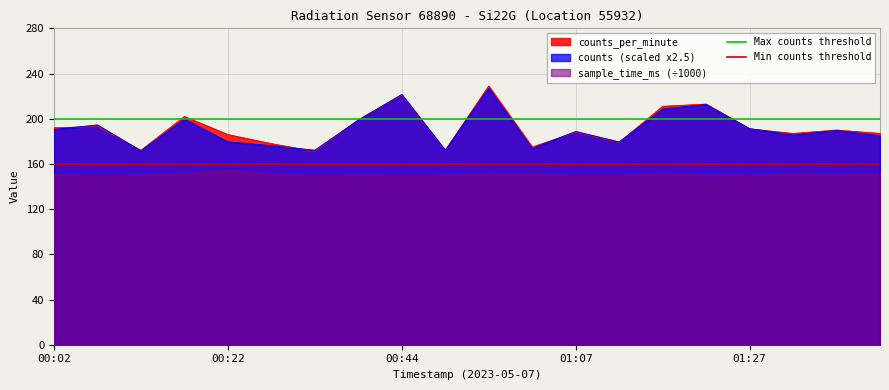

What is the highest value of the counts (scaled x2.5) series?

227.0